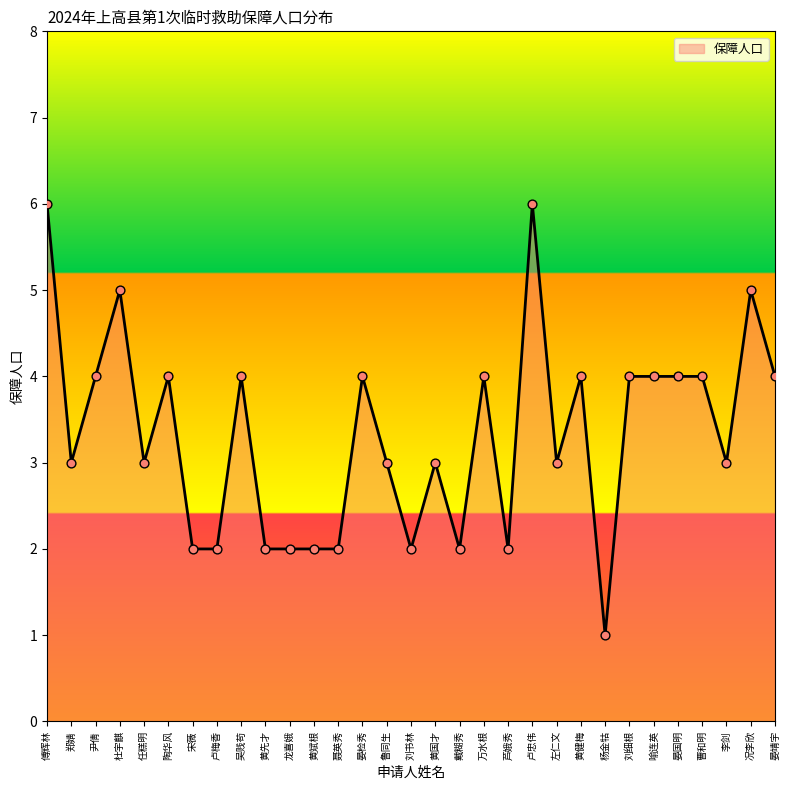

Which has a higher value, 刘书林 or 况李欣?

况李欣